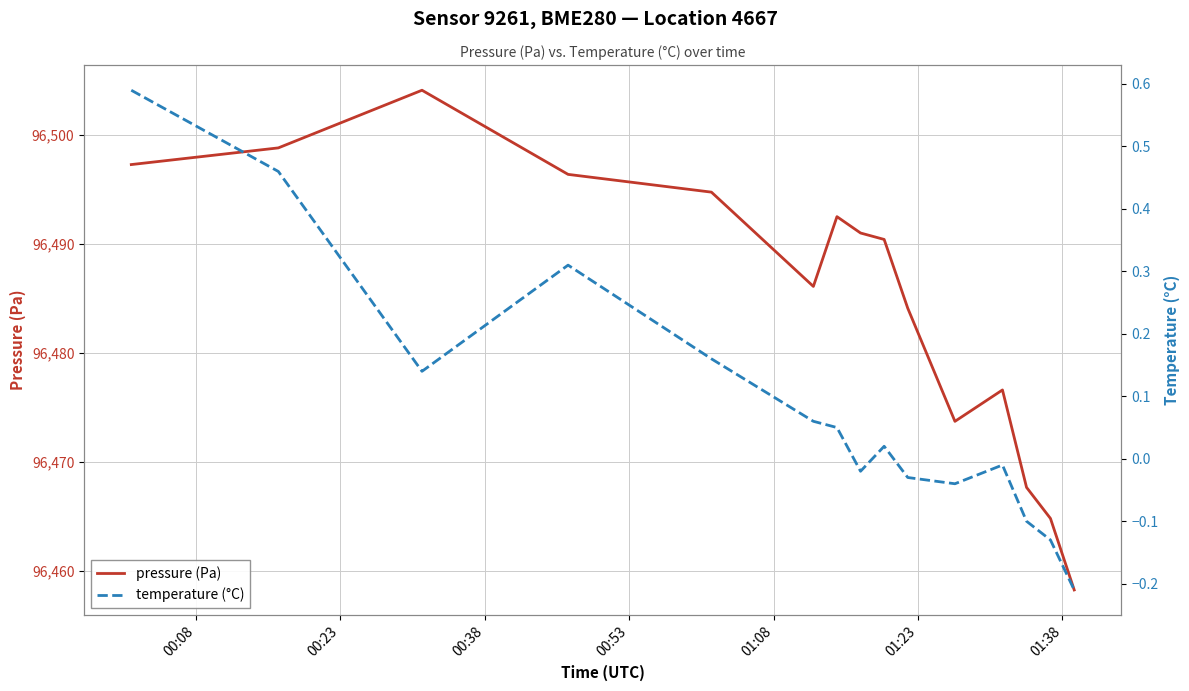

What is the maximum value for pressure (Pa)?

96504.1